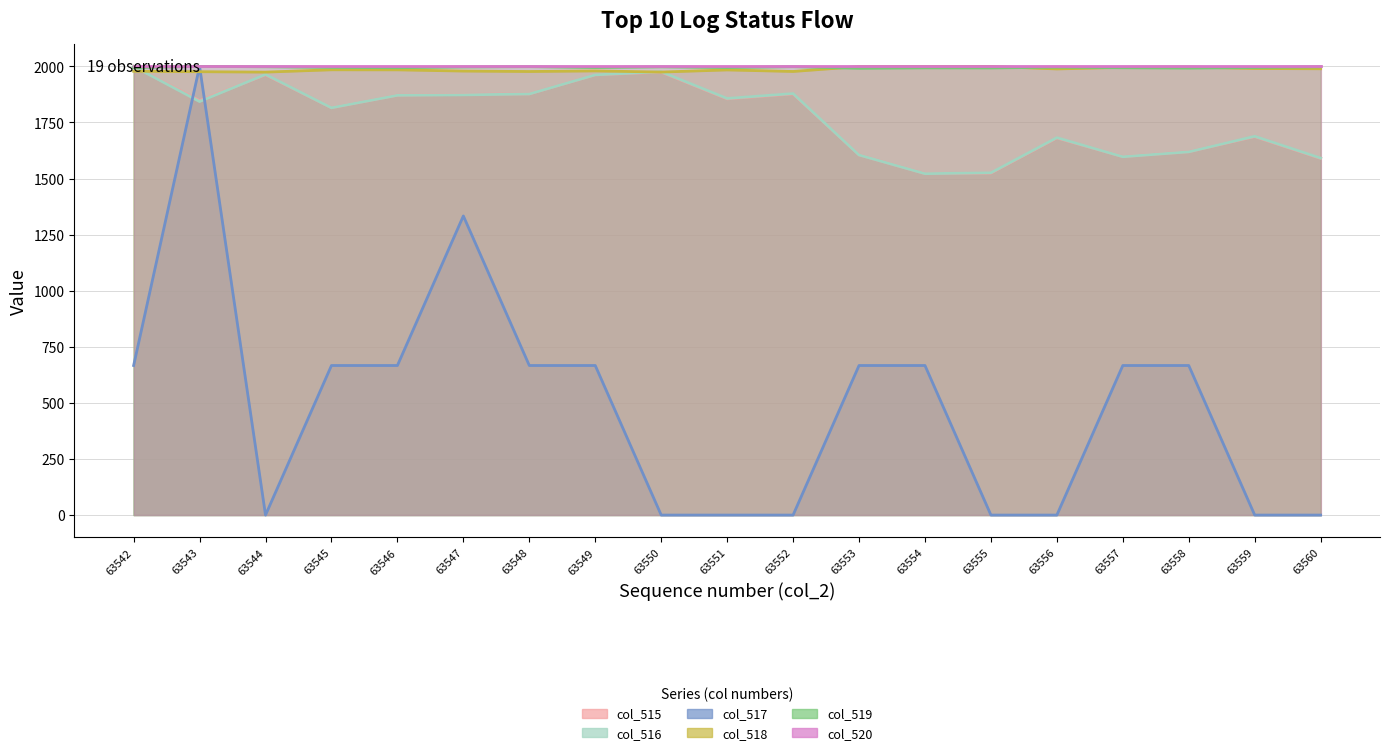

True or false: col_516 has more than 0 interior local peaks.

True